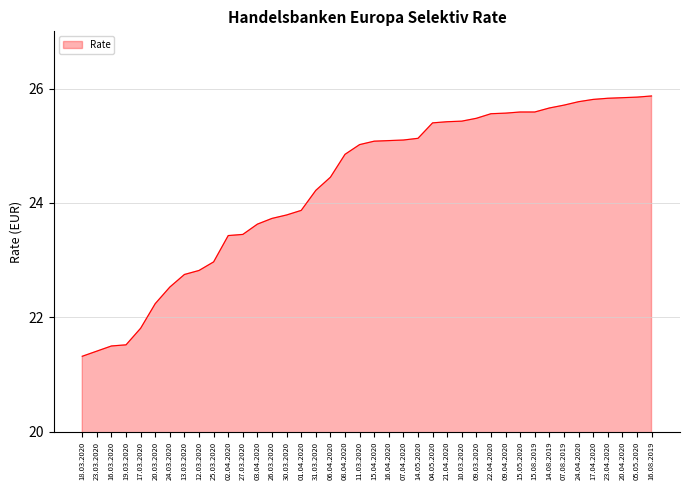

What is the change in value from 14.05.2020 to 16.08.2019?

+0.7